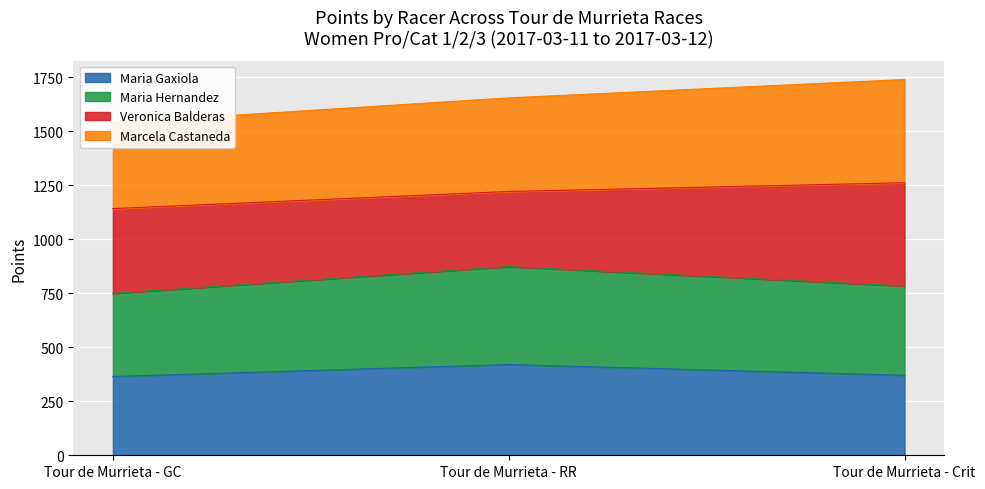

Is it true that Maria Gaxiola equals 420.1 at Tour de Murrieta - RR?

True